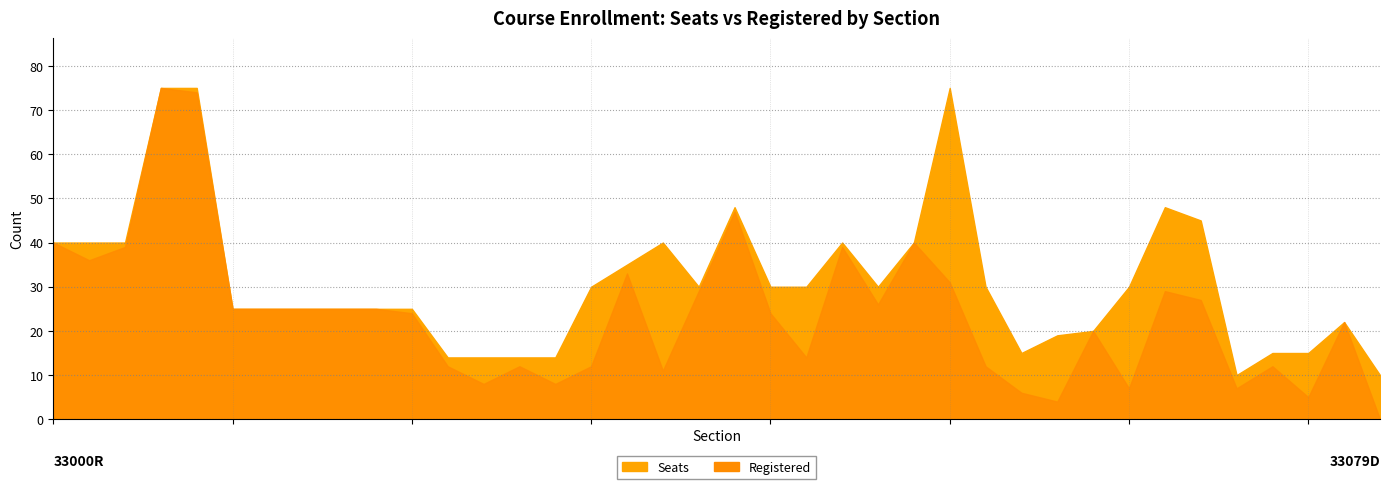

What is the label of the 33rd point from the left?

26166R